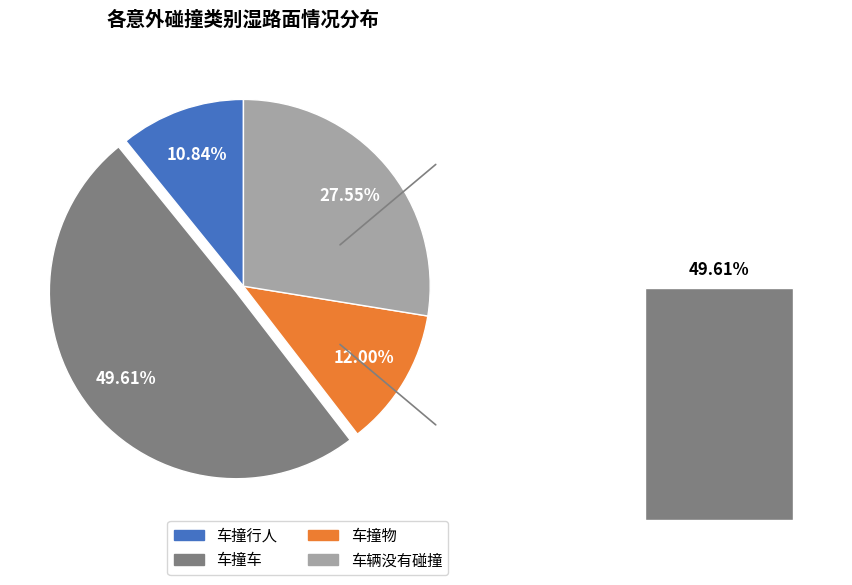

Does any single category account for the majority?

No